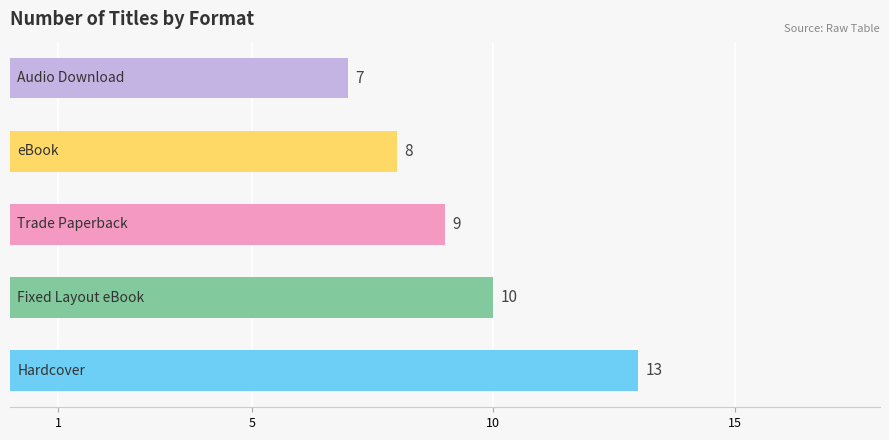

What is the minimum value shown in the chart?

7